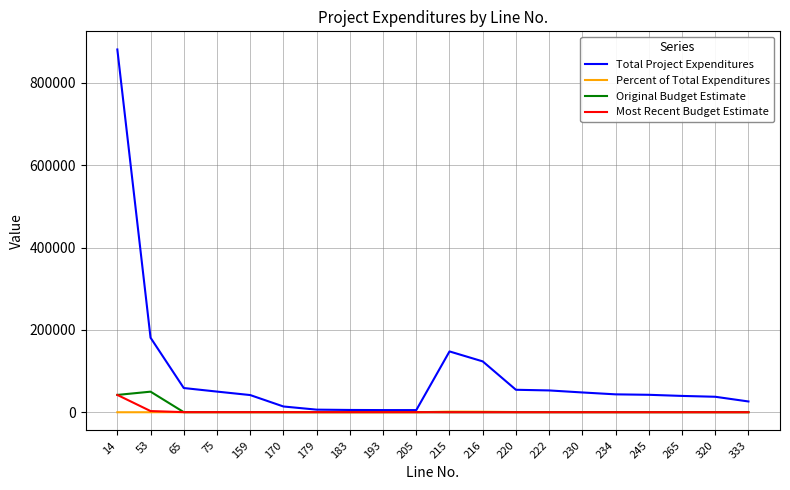

Which series has the largest range (max minus min)?

Total Project Expenditures